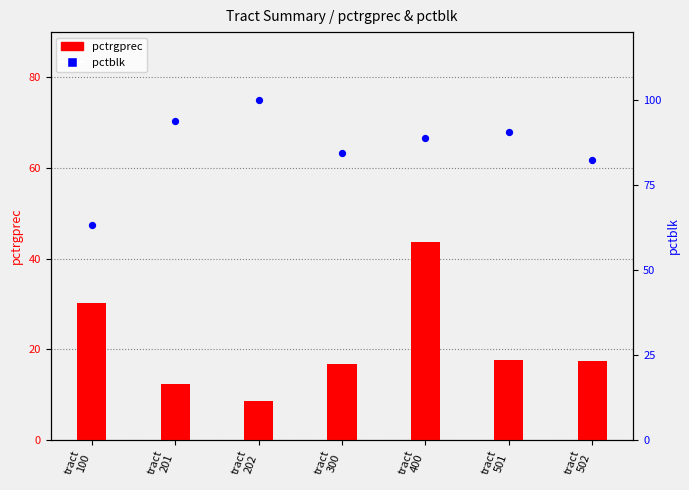

What is the total value across all series at tract
400?

132.6